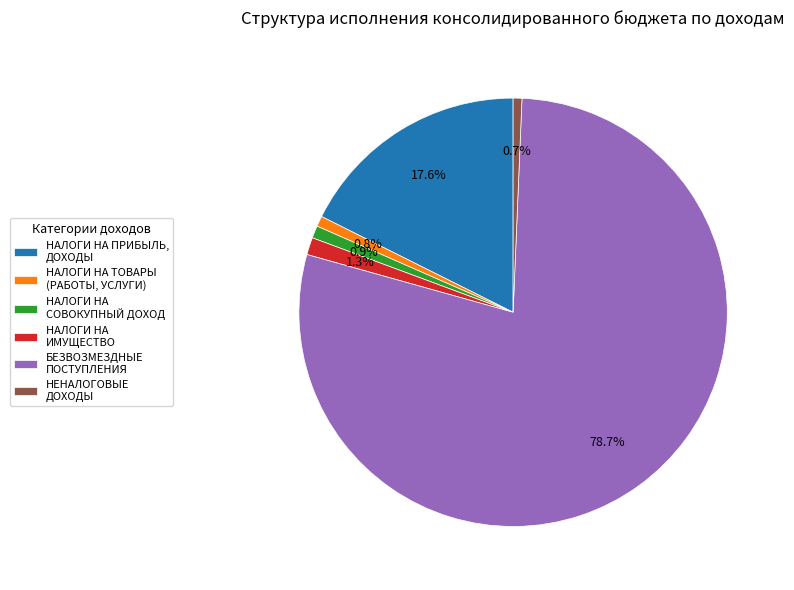

To the nearest percent, what is the difference between the largest and smallest slice percentages?

78%